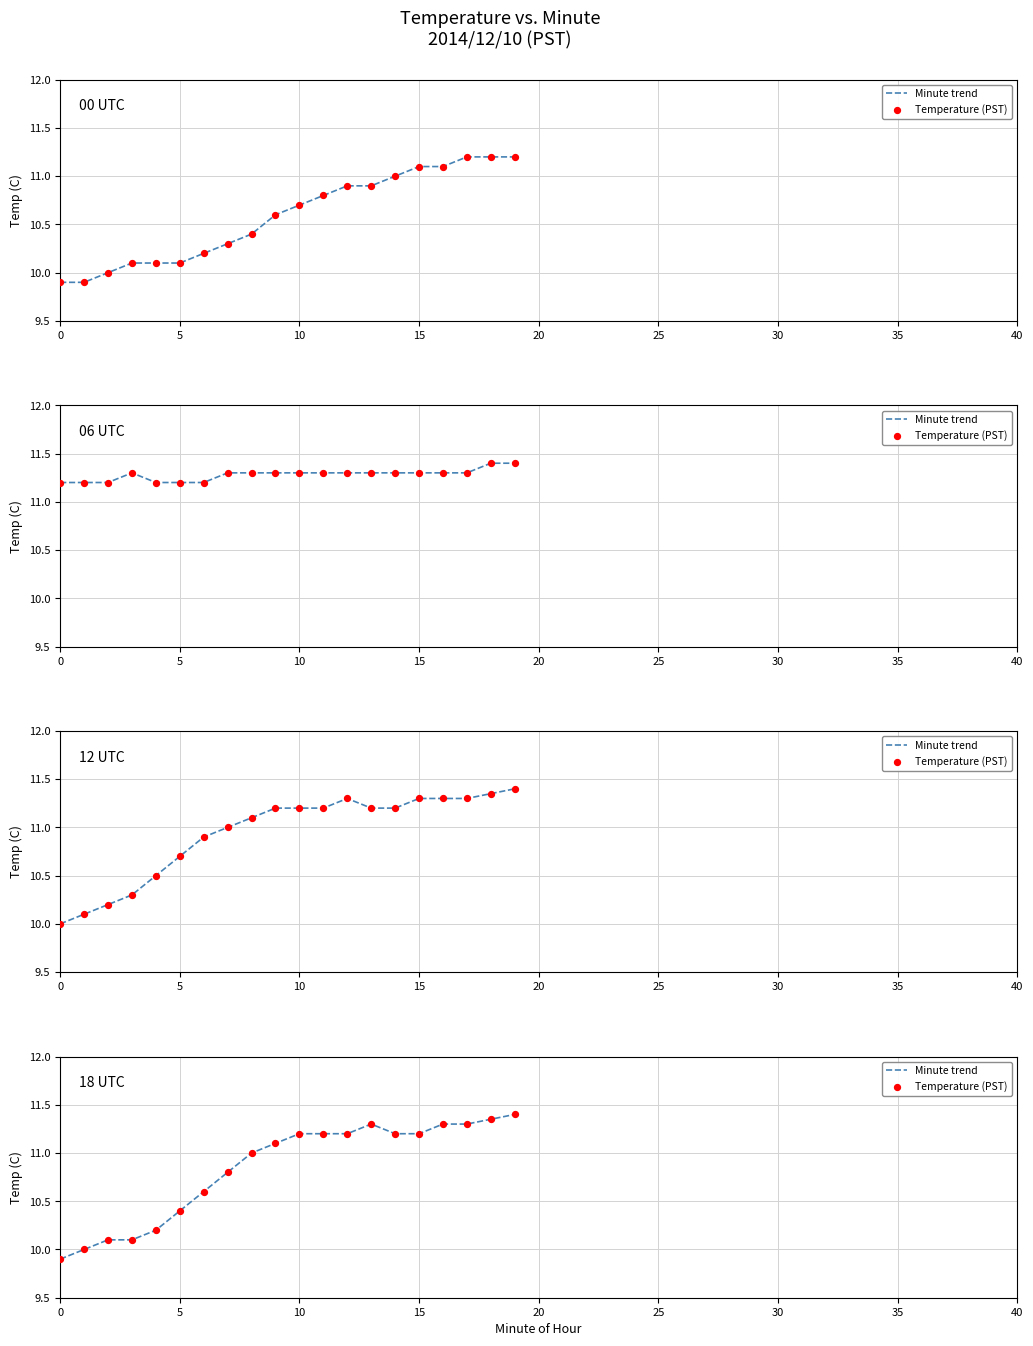

What are all the series names shown in the legend?

Minute trend, Temperature (PST)